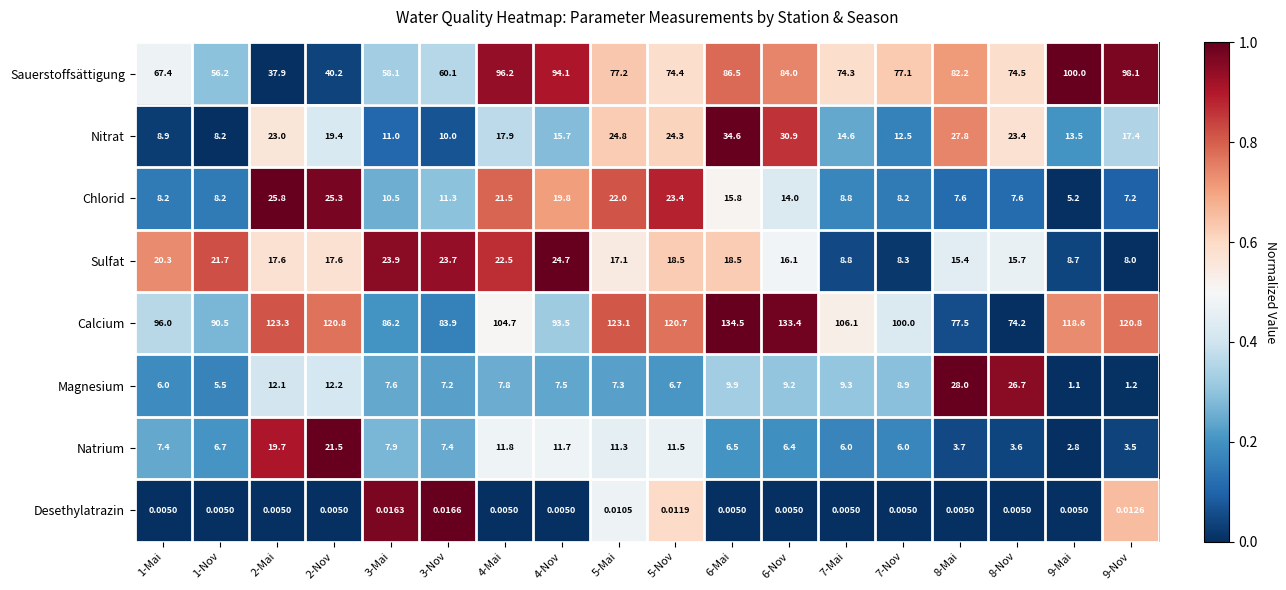

Which series has the largest range (max minus min)?

Sauerstoffsättigung